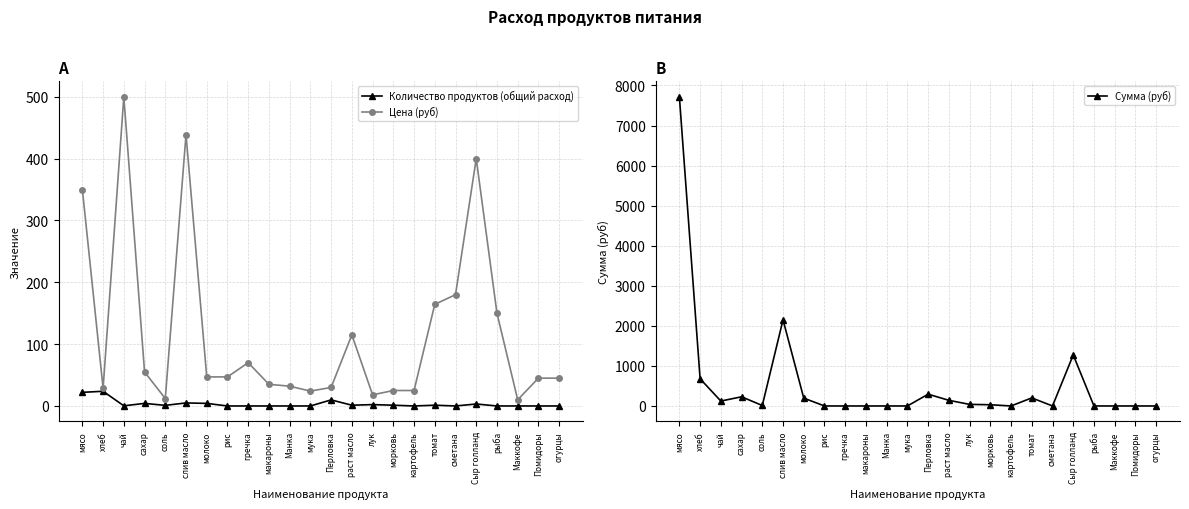

The value of Количество продуктов (общий расход) at сметана is 9.0. True or false?

False